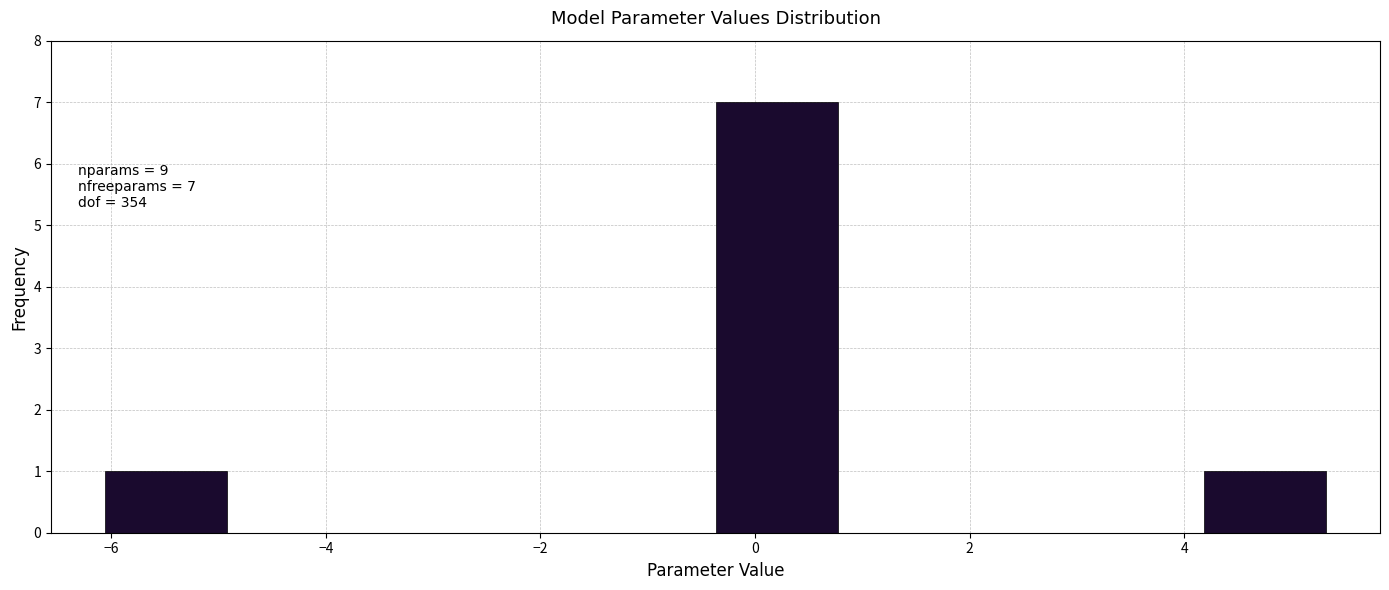

Which range on the x-axis has the tallest bar?

-0.4 to 0.8